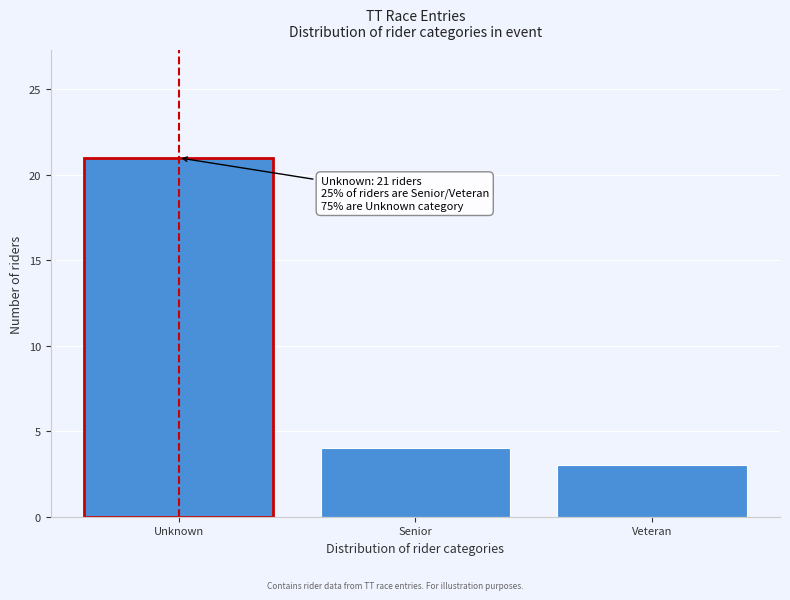

Reading left to right, what are all the values shown in this chart?

Unknown=21	Senior=4	Veteran=3